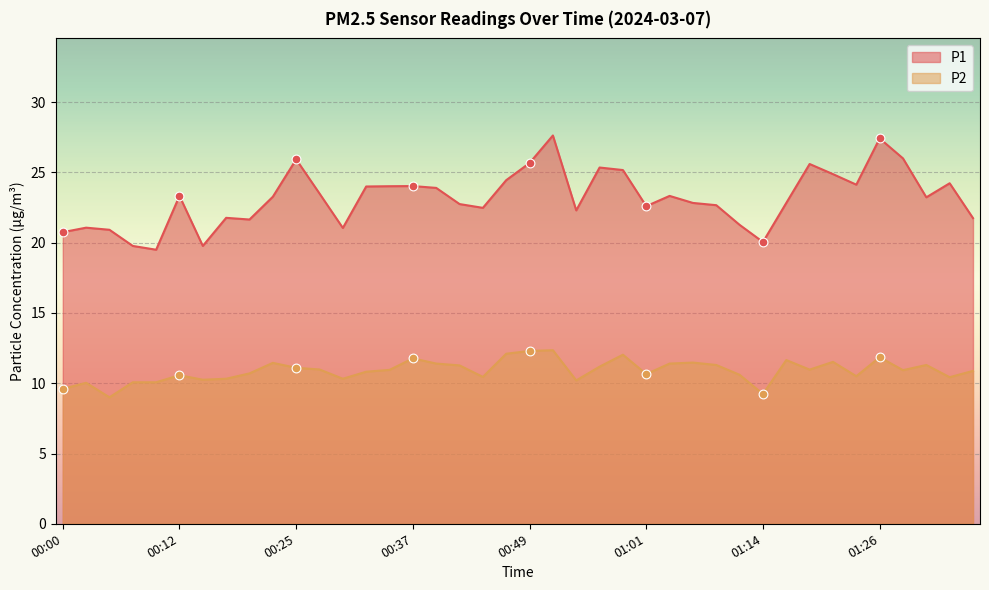

At how many categories does at least one series exceed 24?

14